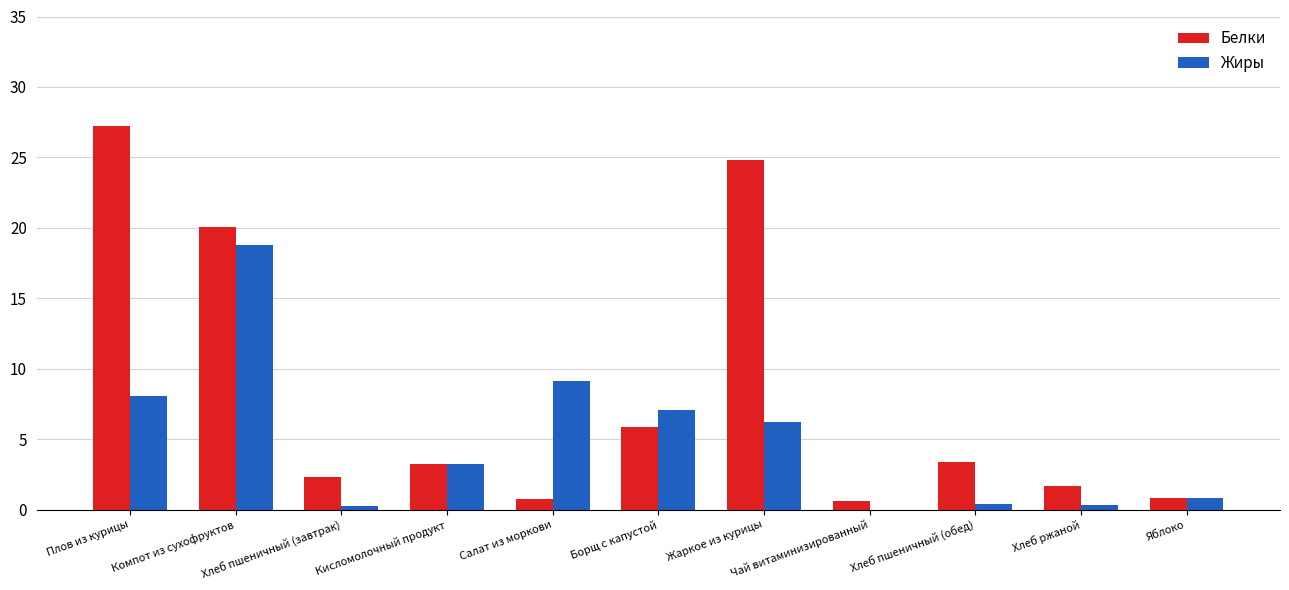

Which category has the highest value in the Жиры series?

Компот из сухофруктов